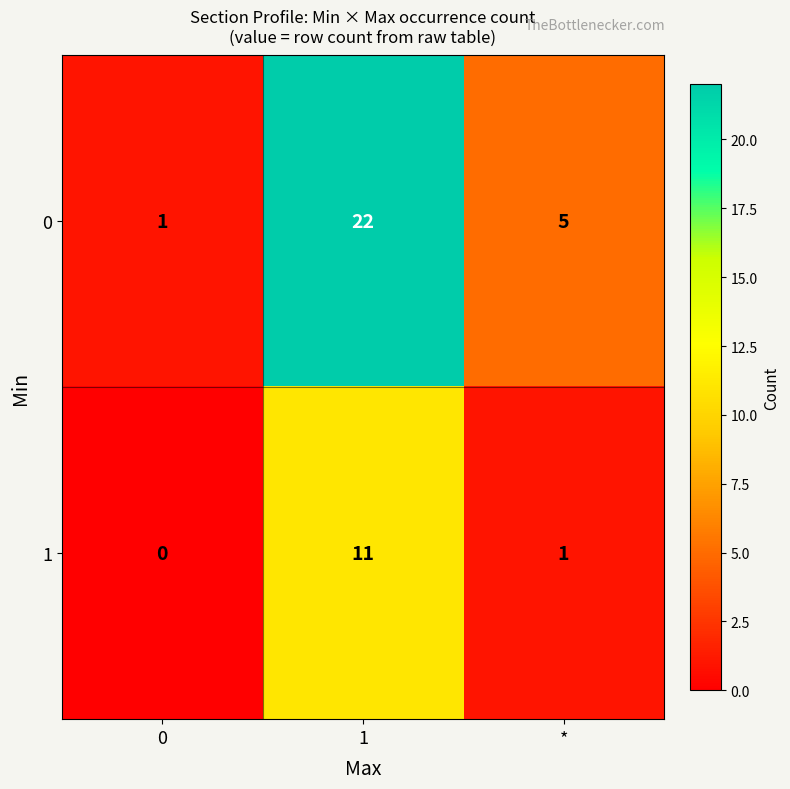

Reading left to right, extract all data points from this chart.

0: 0=1	1=22	*=5
1: 0=0	1=11	*=1